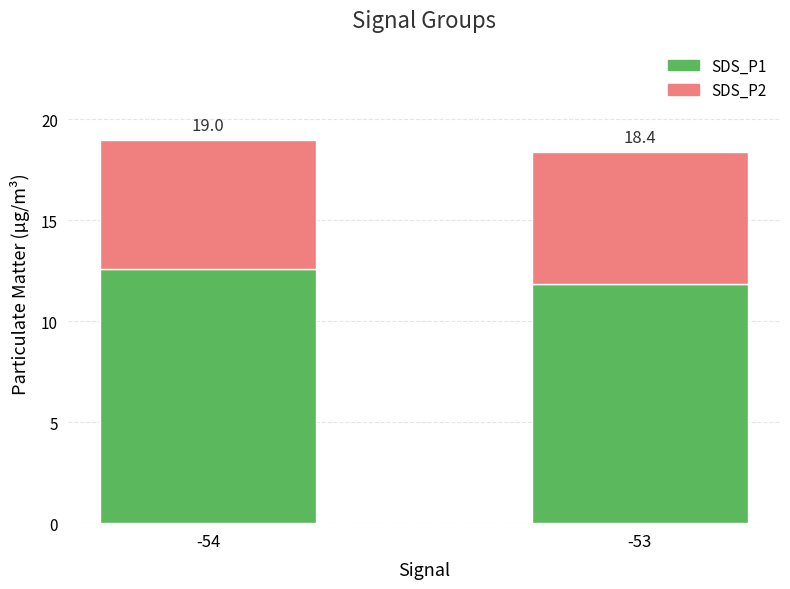

How many bars are there in total?

2